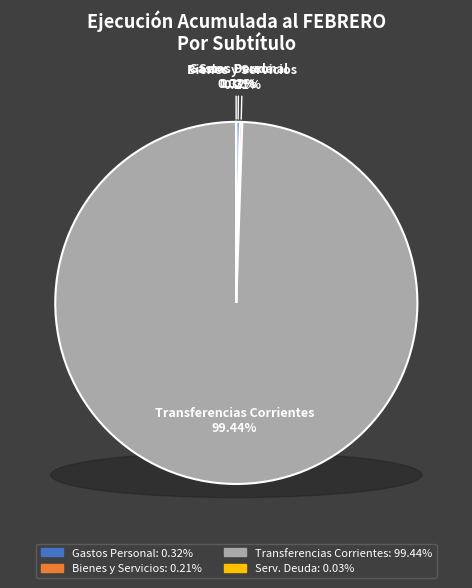

Is GASTOS EN PERSONAL the majority of the pie?

No